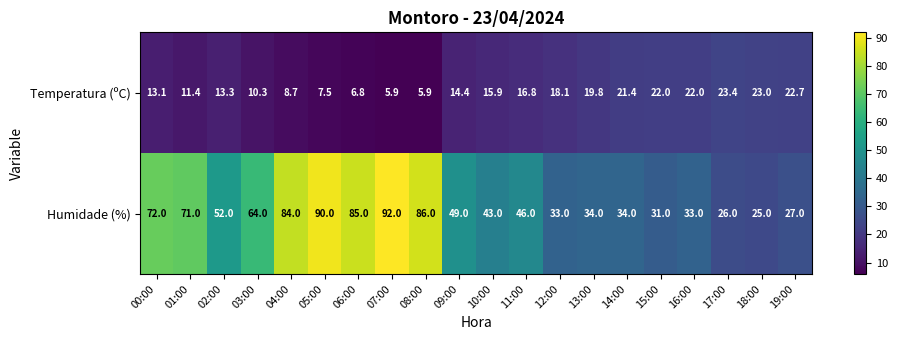

What is the spread (max minus min) of values at 12:00?

14.9